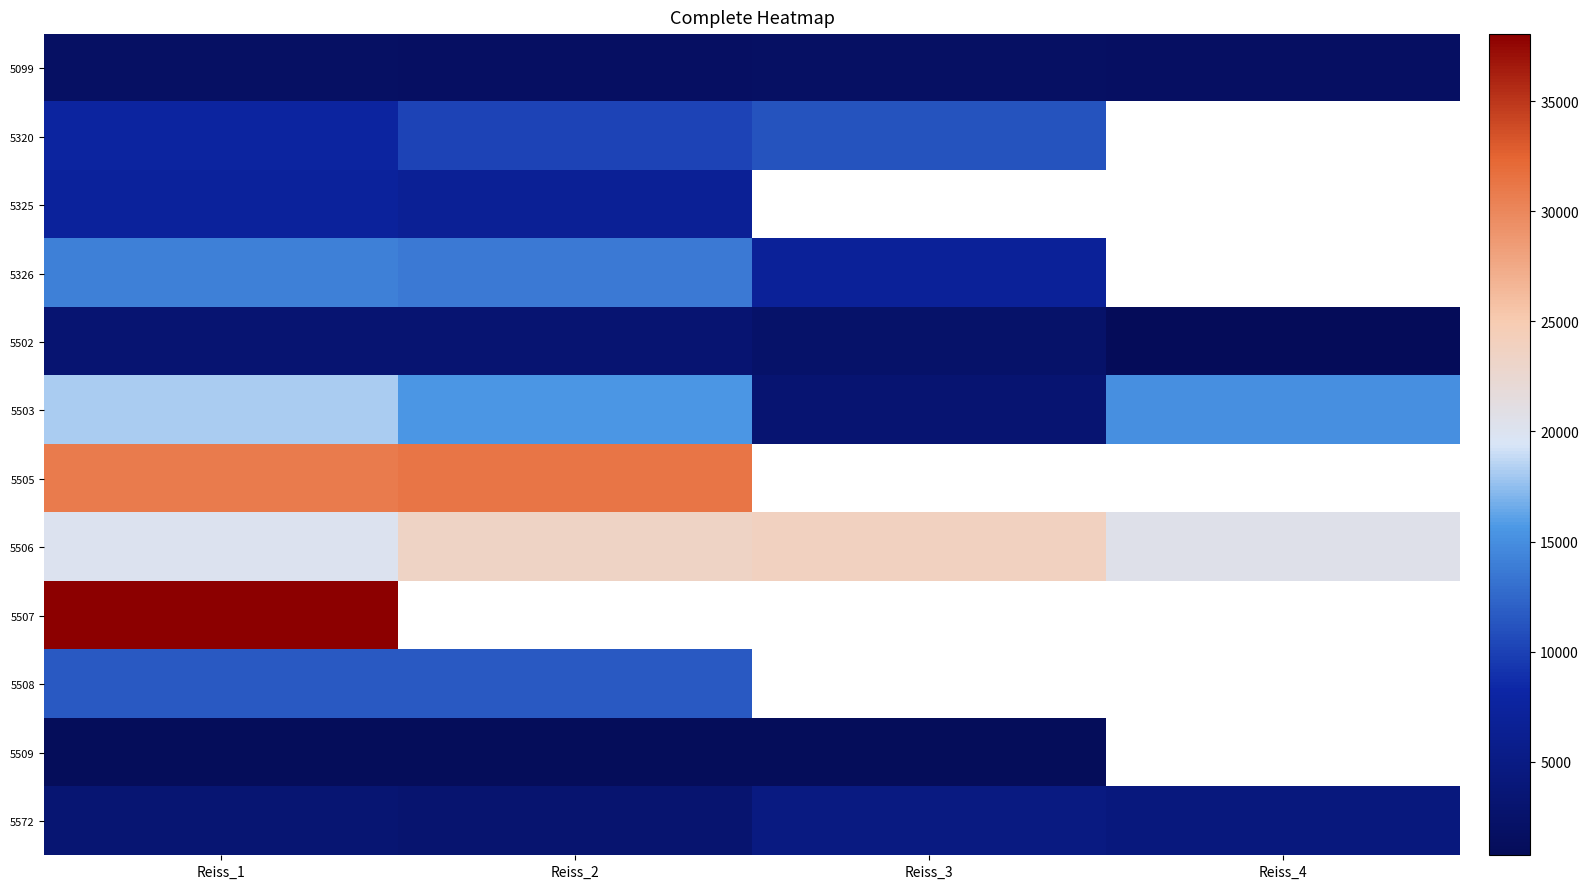

How many data points in 5572 are above 4339?

2